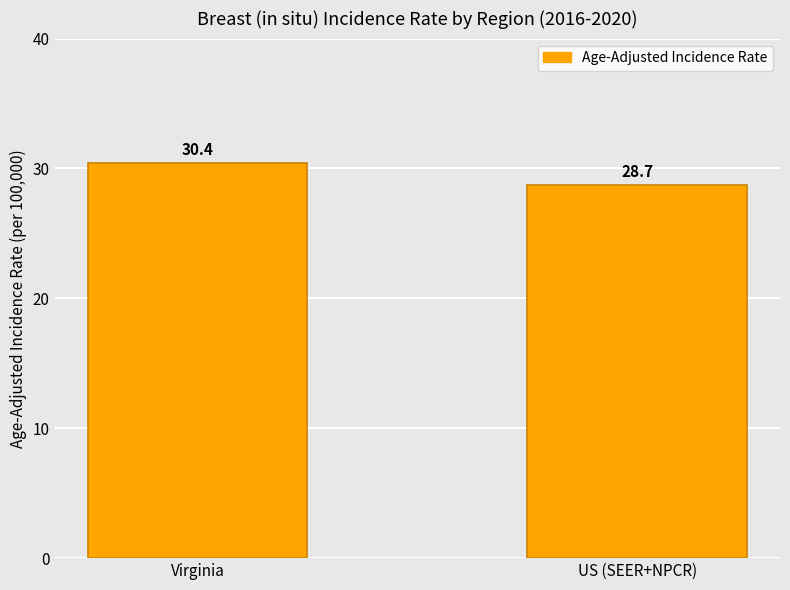

What is the value of the 1st bar from the left?

30.4